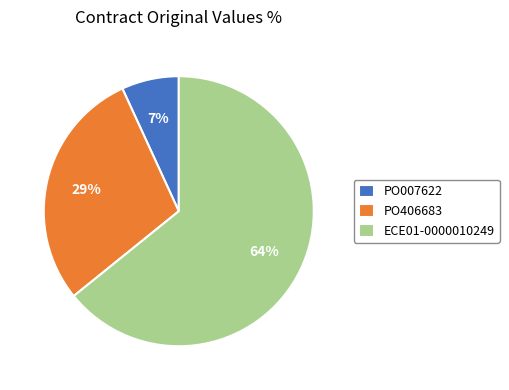

Is the sum of PO007622 and ECE01-0000010249 greater than half?

Yes